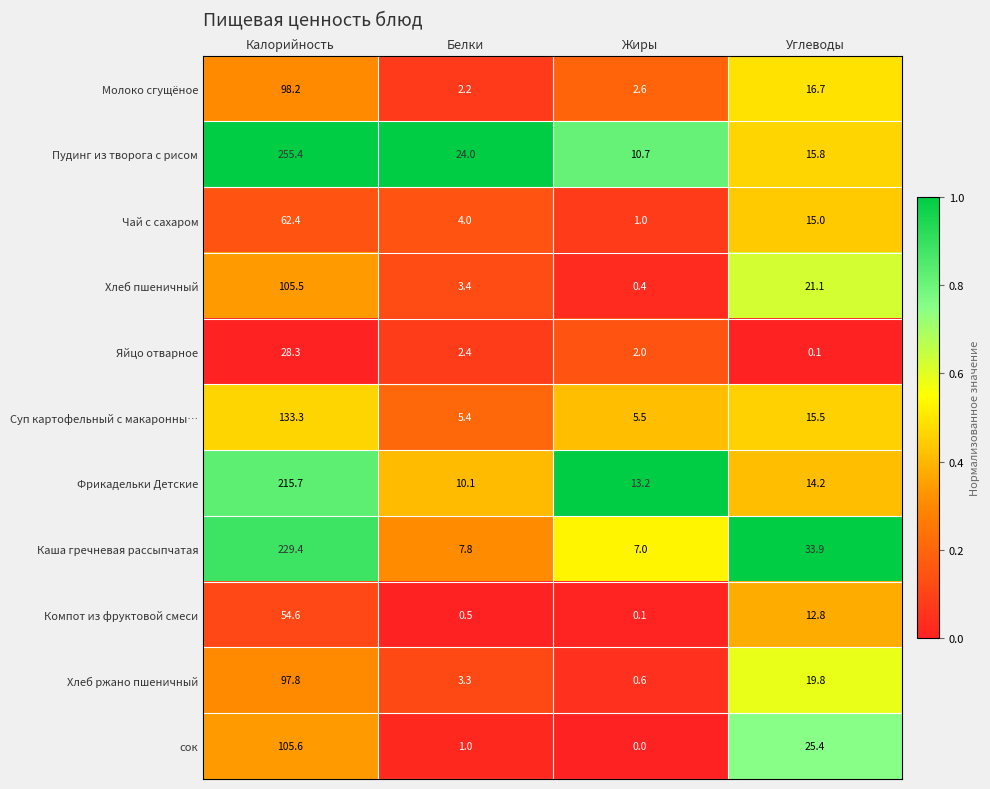

Count the number of data series in this chart.

11